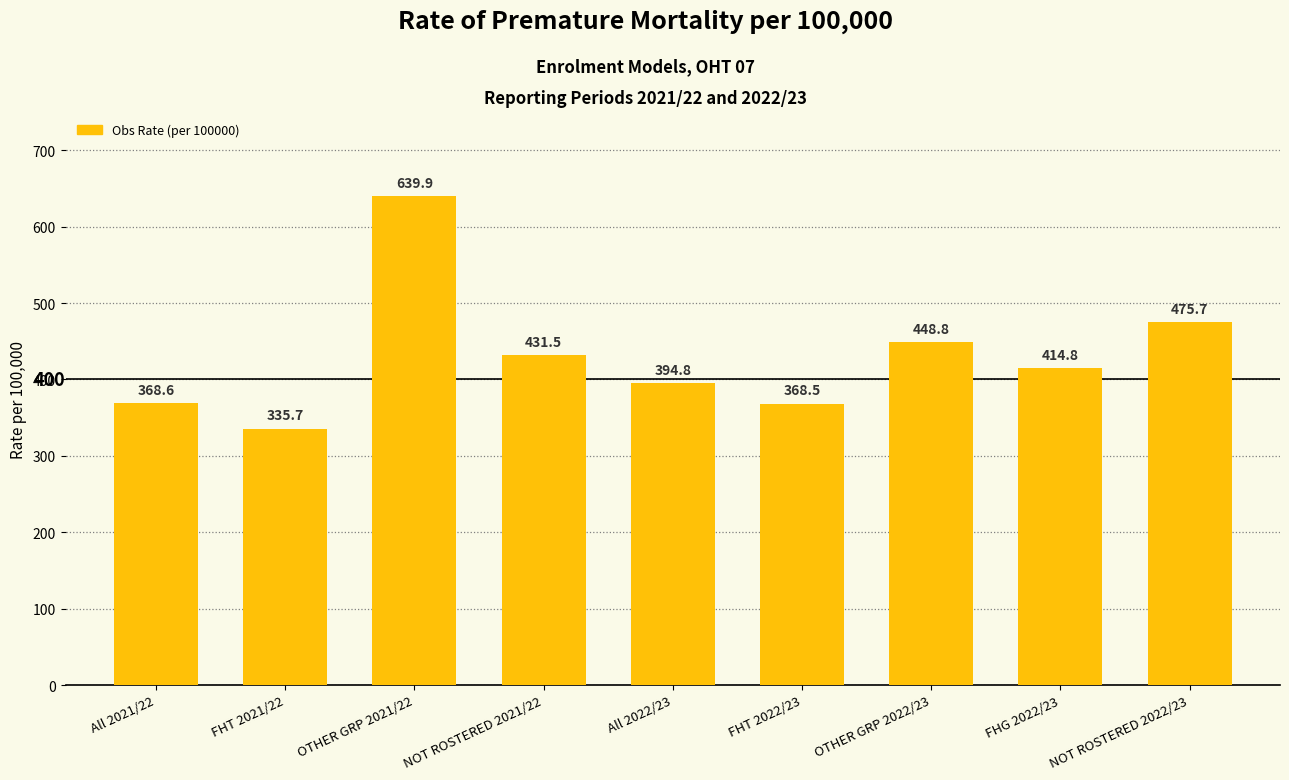

Are the bars grouped side by side (vs. stacked)?

No